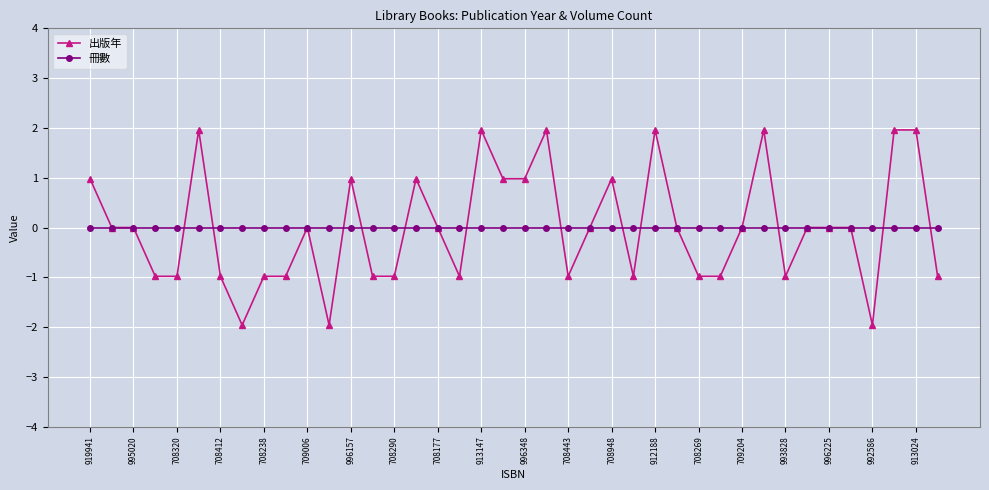

What is the highest value of the 出版年 series?

2.0